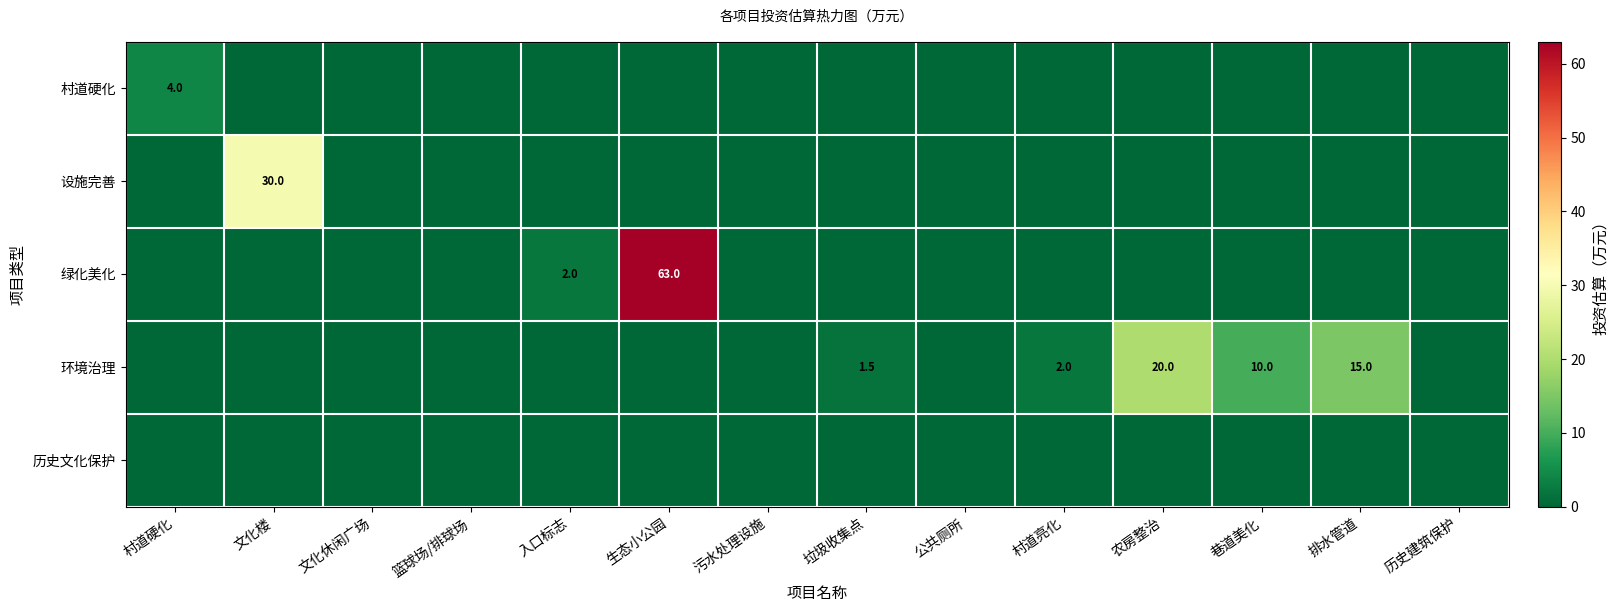

The value of 环境治理 at 垃圾收集点 is 2.6. True or false?

False